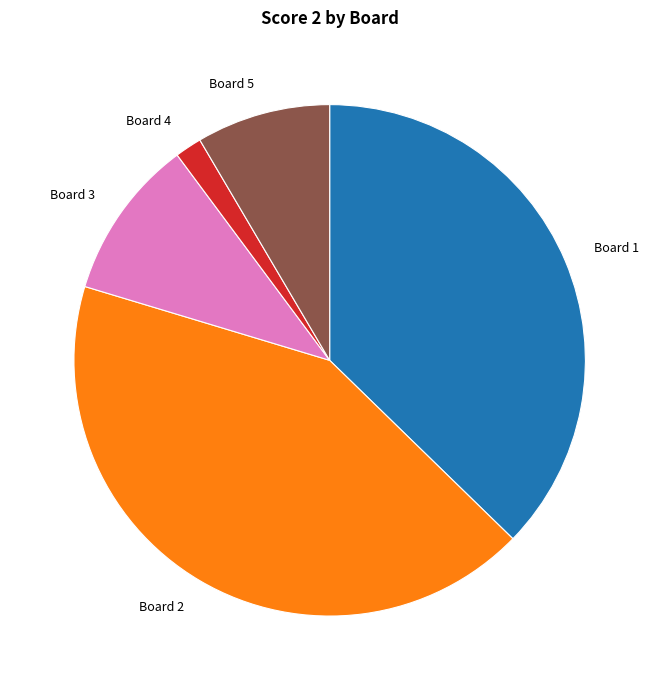

Does Board 2 represent more than half of the total?

No